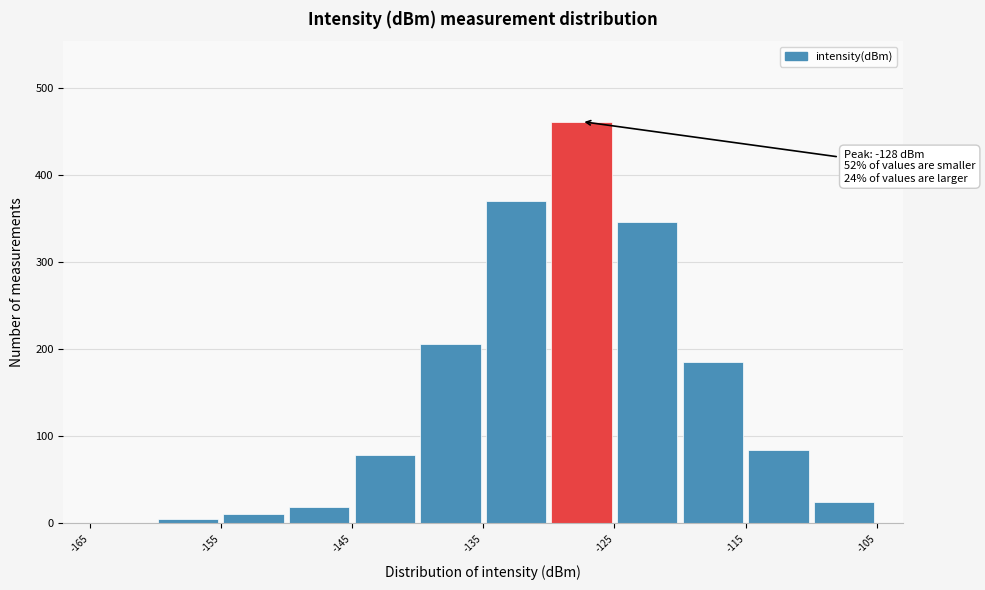

Which range on the x-axis has the tallest bar?

-130 to -125